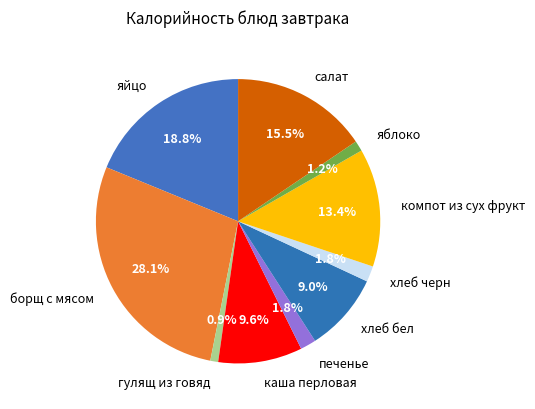

Is there any slice that represents more than half of the pie?

No